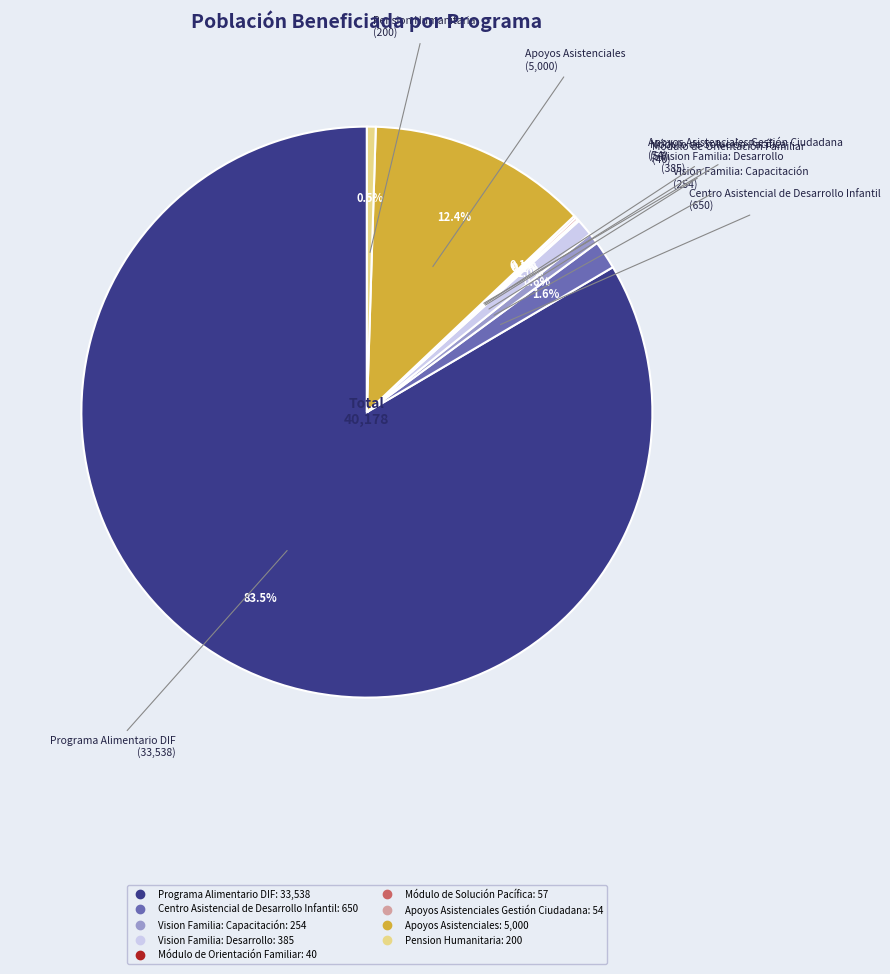

Does any single category account for the majority?

Yes